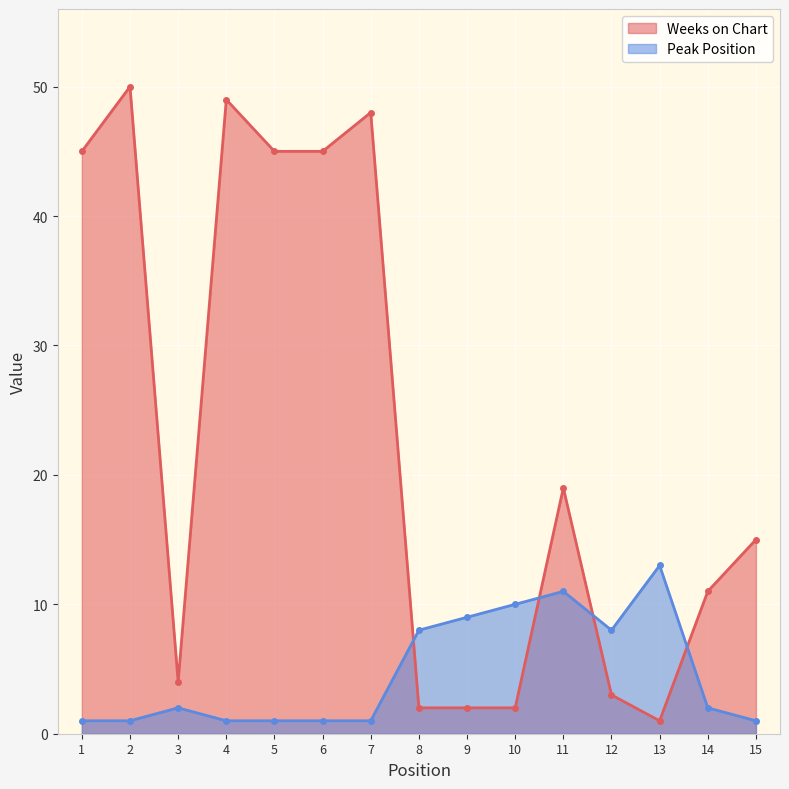

Between 2 and 3, which series saw the biggest shift?

Weeks on Chart